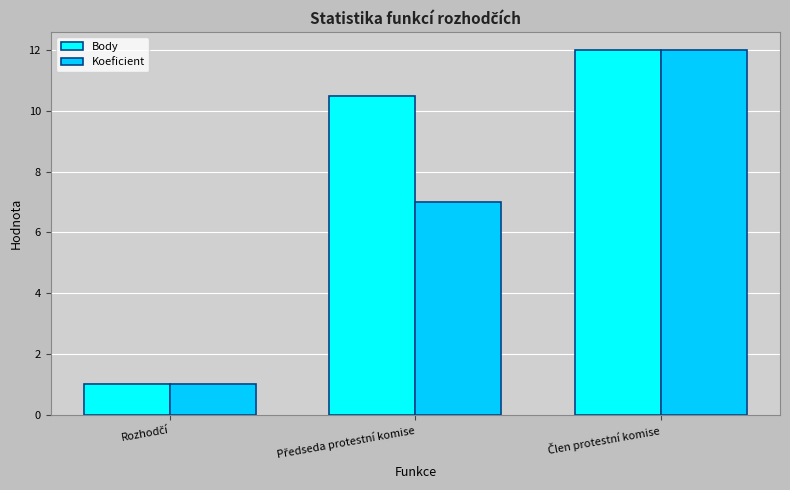

What is the lowest value of the Koeficient series?

1.0